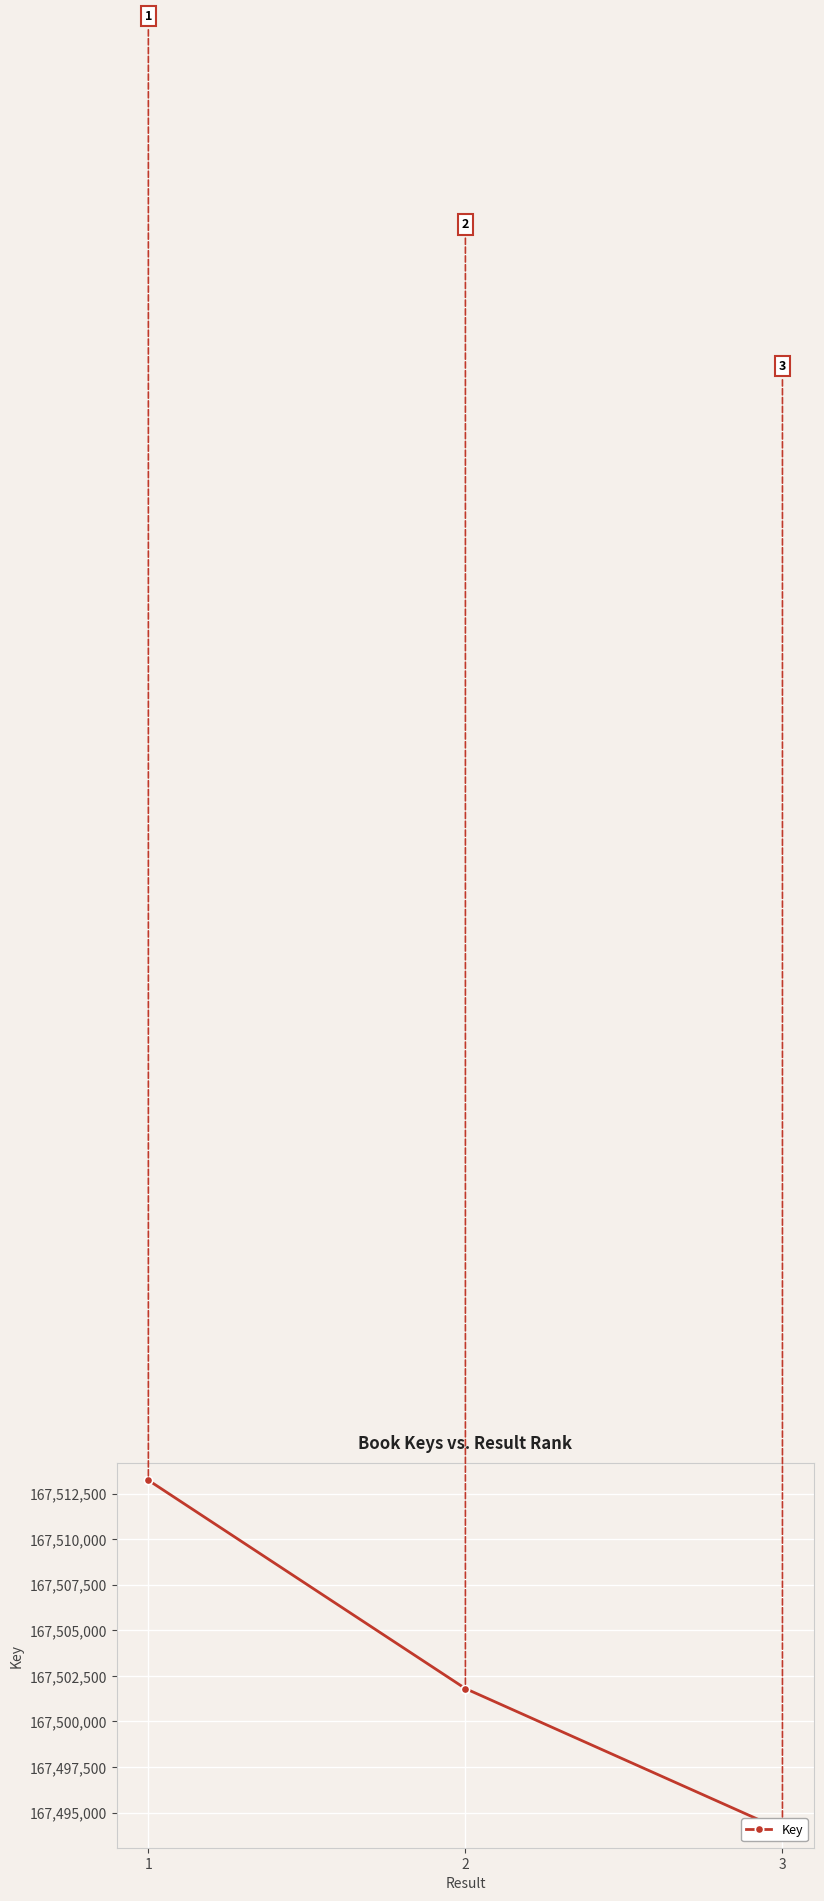

What is the maximum value shown in the chart?

167513239